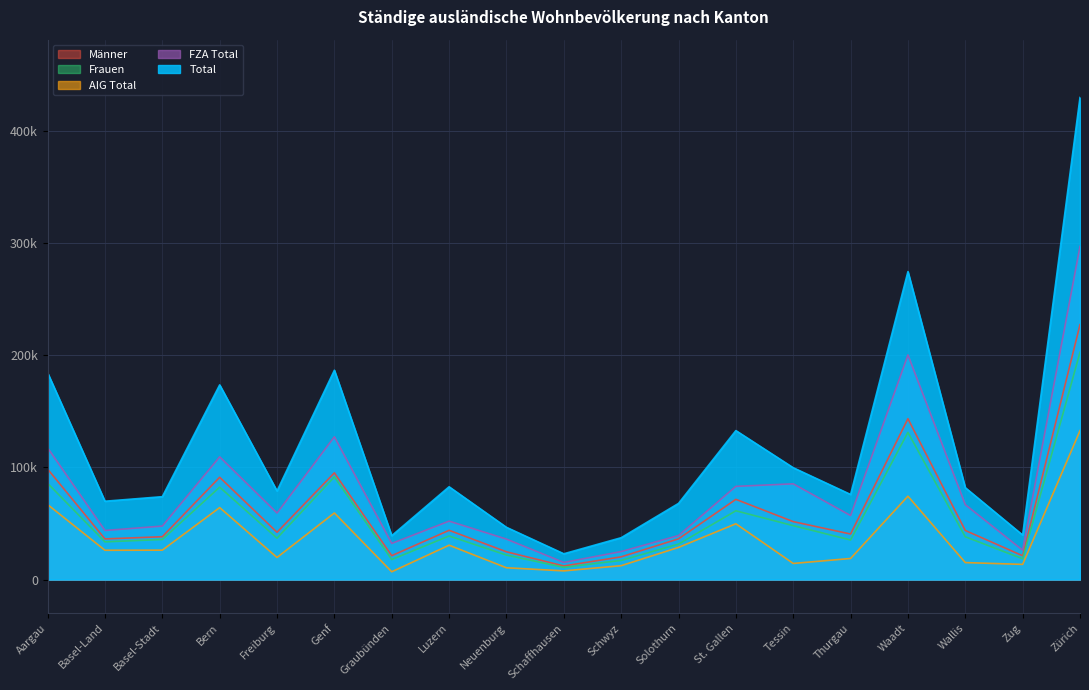

What is the spread (max minus min) of values at Aargau?

117521